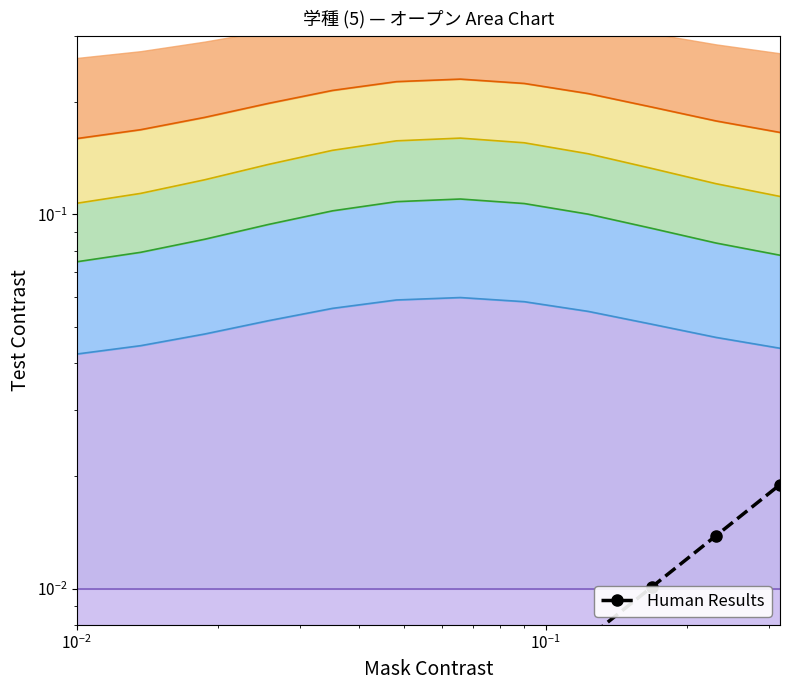

True or false: the data shows 0.0 at $\mathdefault{10^{-3}}$.

False